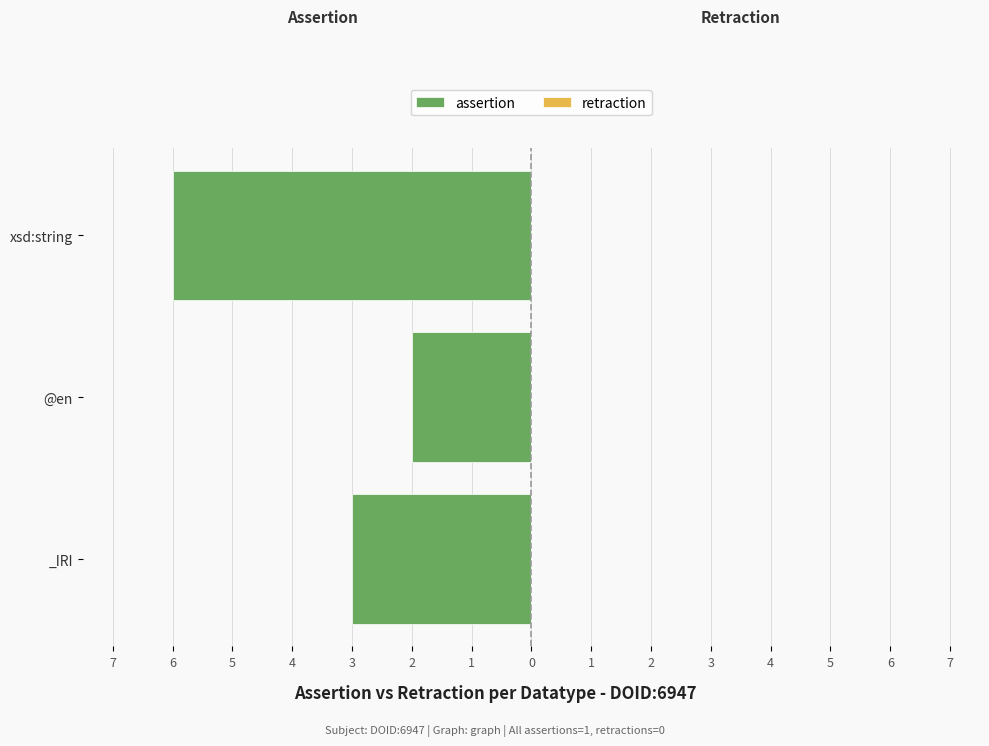

How many series are shown in this chart?

2